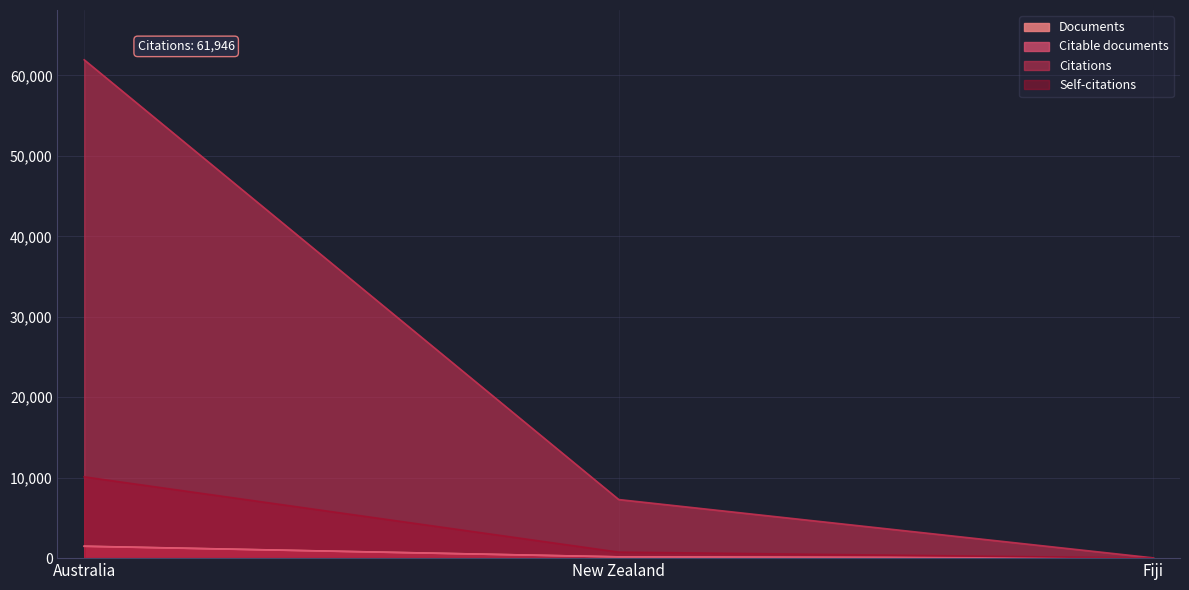

What is the smallest value displayed?

2